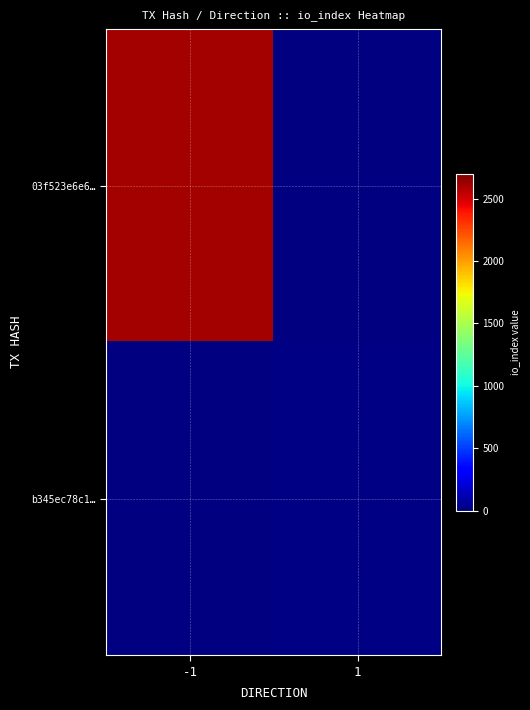

Which label corresponds to the smallest value in the chart?

1